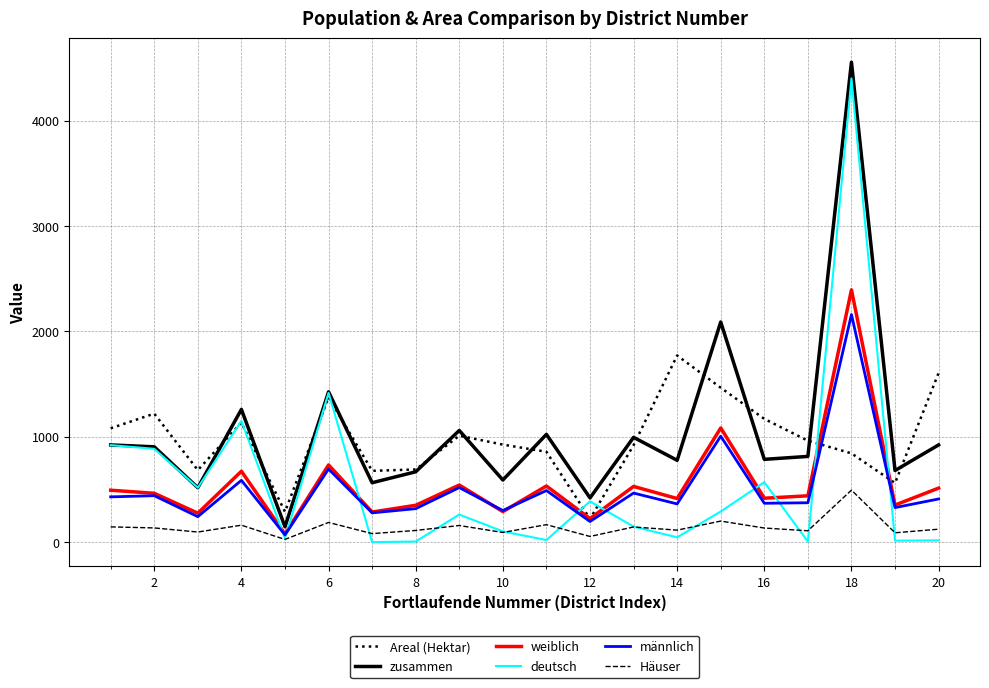

What is the maximum value shown in the chart?

4556